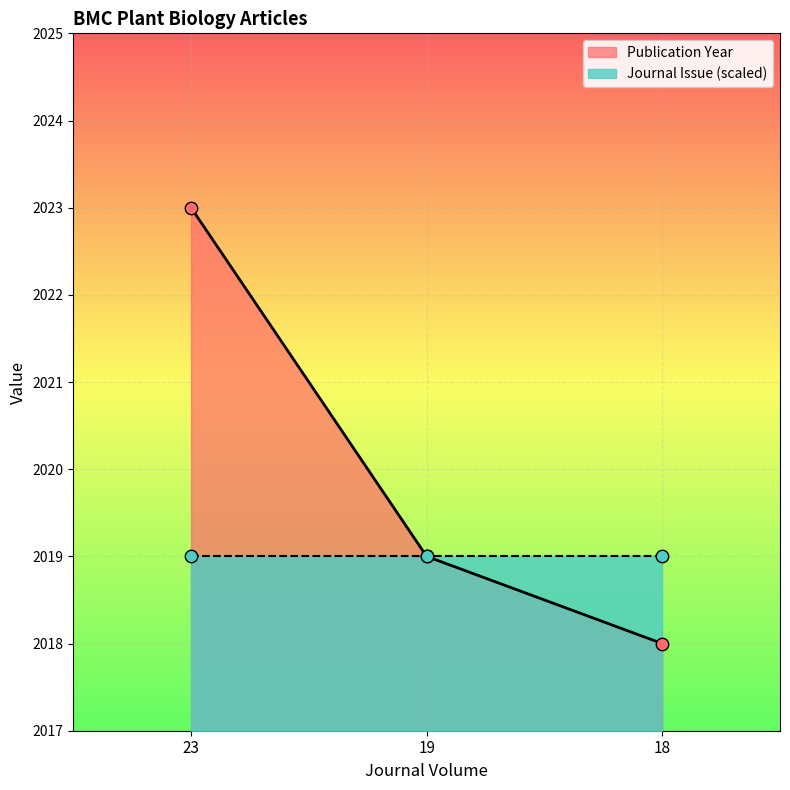

Which has a higher value, 19 or 23?

23